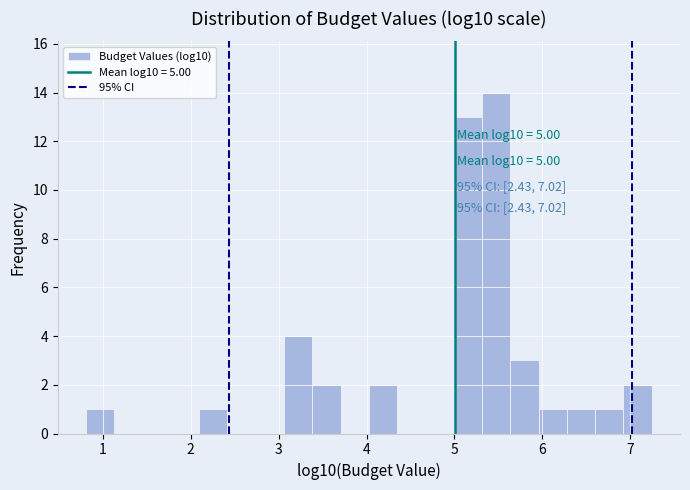

Read against the x-axis, roughly where is the centre of the tallest bar?

5.5